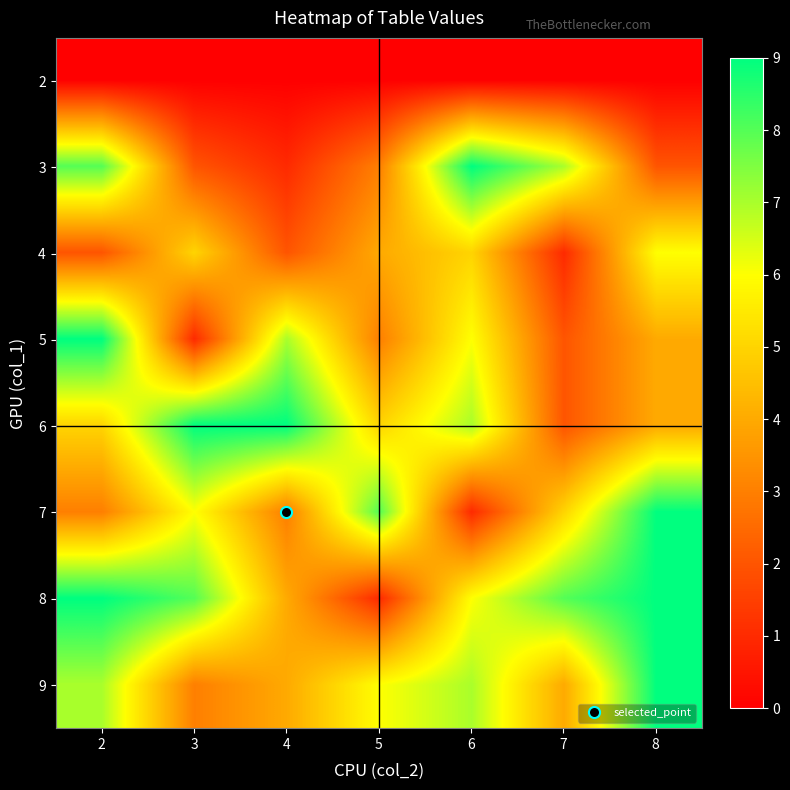

Count the number of categories in the chart.

7